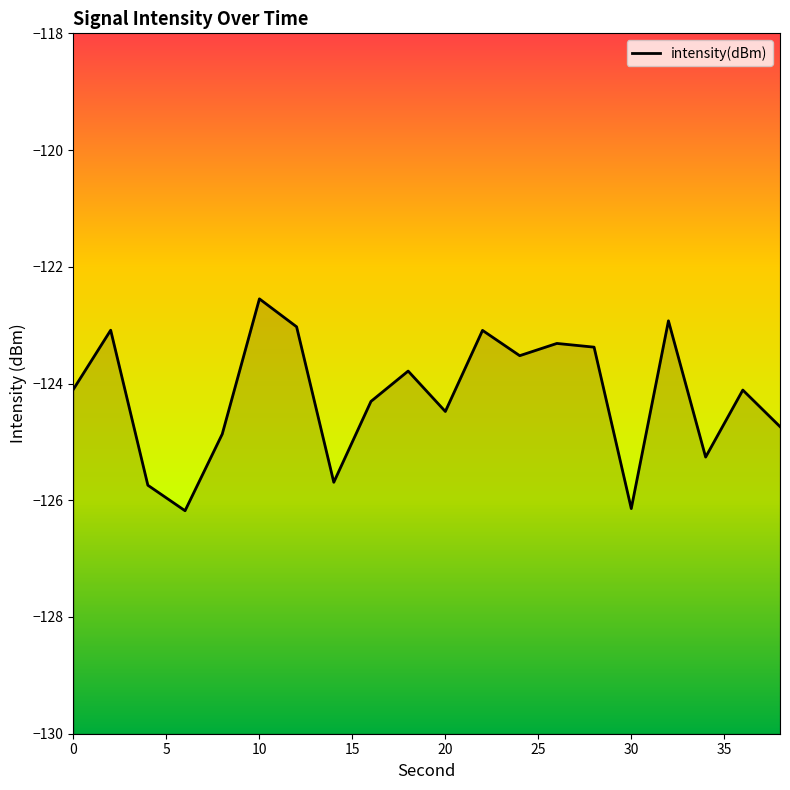

What is the maximum value shown in the chart?

-122.5